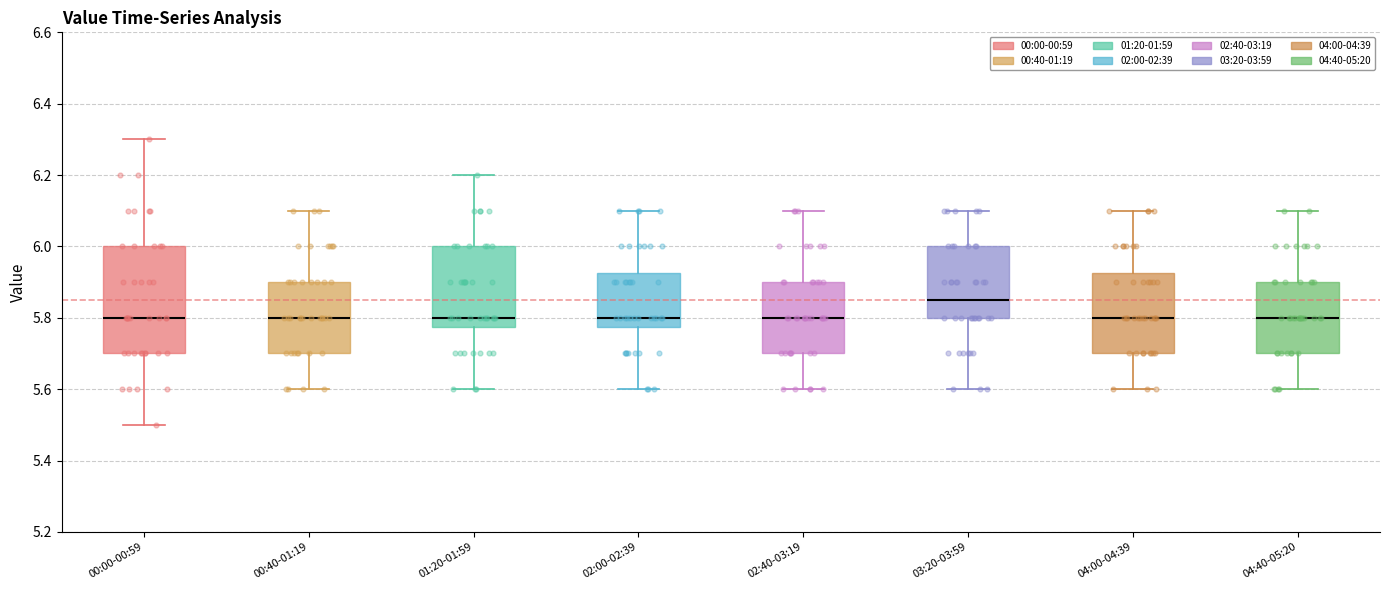

Where does the median line of the box for 03:20-03:59 sit on the y-axis? The values are not printed on the chart, so give them approximately, as read against the axis.

5.86